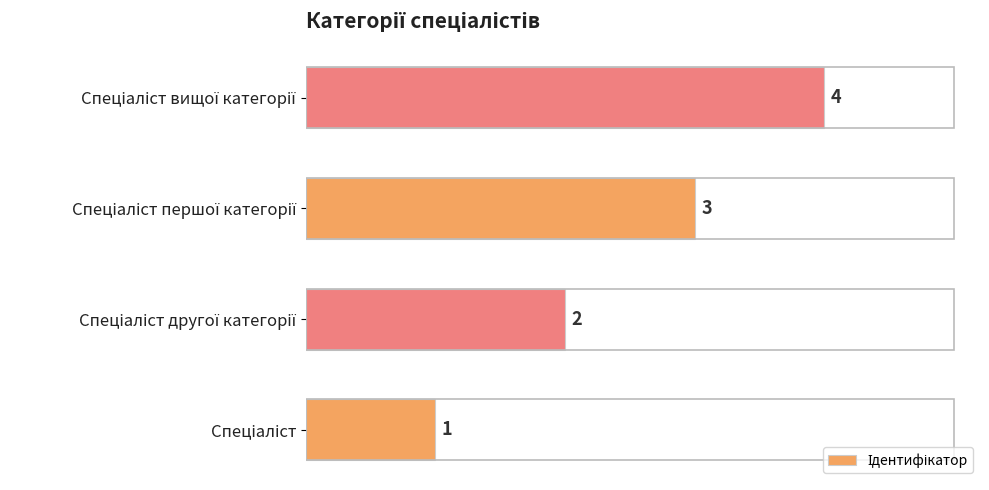

How many values are between 2 and 4?

3